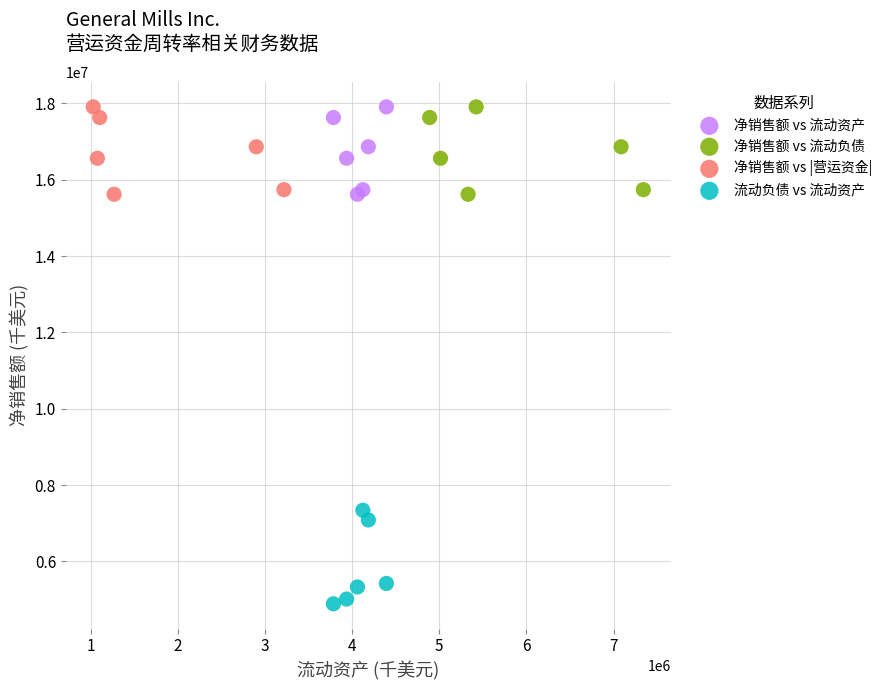

Which series contains the lowest Y value?

流动负债 vs 流动资产